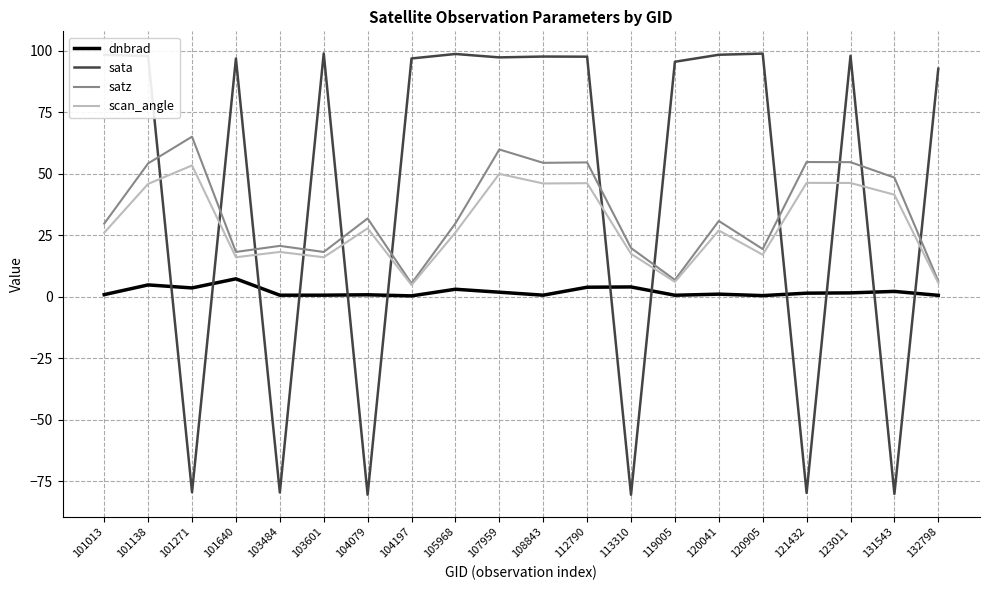

Is this an area chart (filled region under the line)?

No